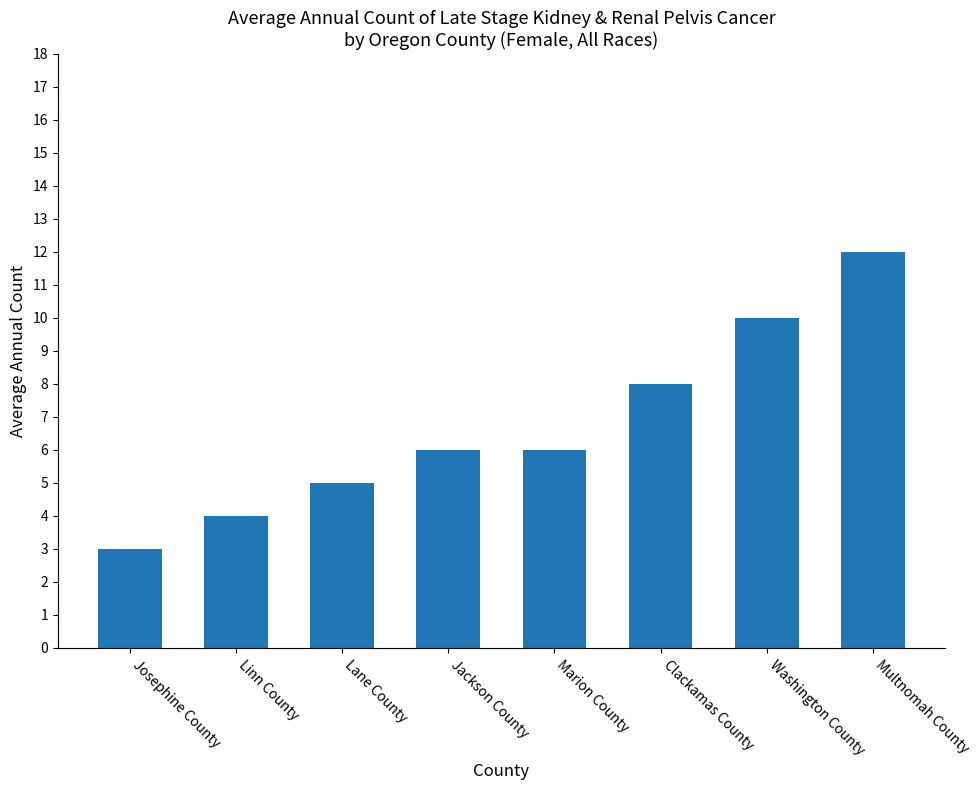

What is the value of the 7th bar from the left?

10